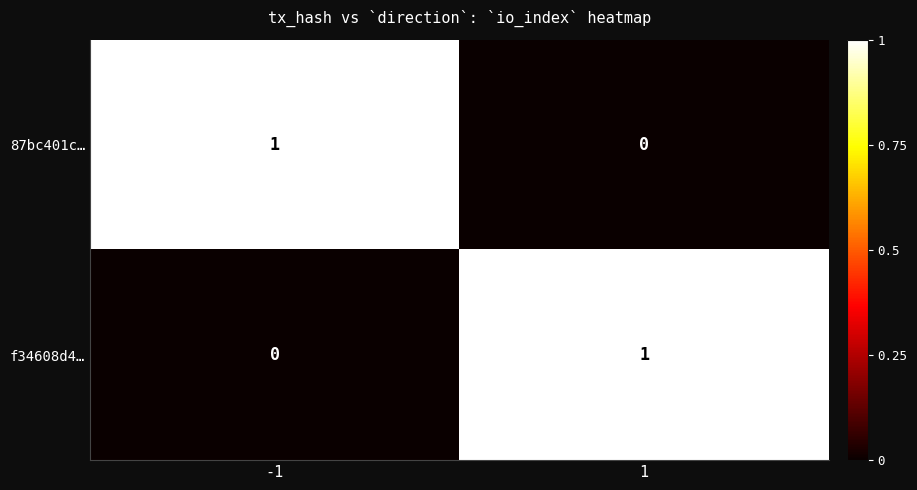

At -1, list the series in order from smallest to largest.

f34608d4…, 87bc401c…